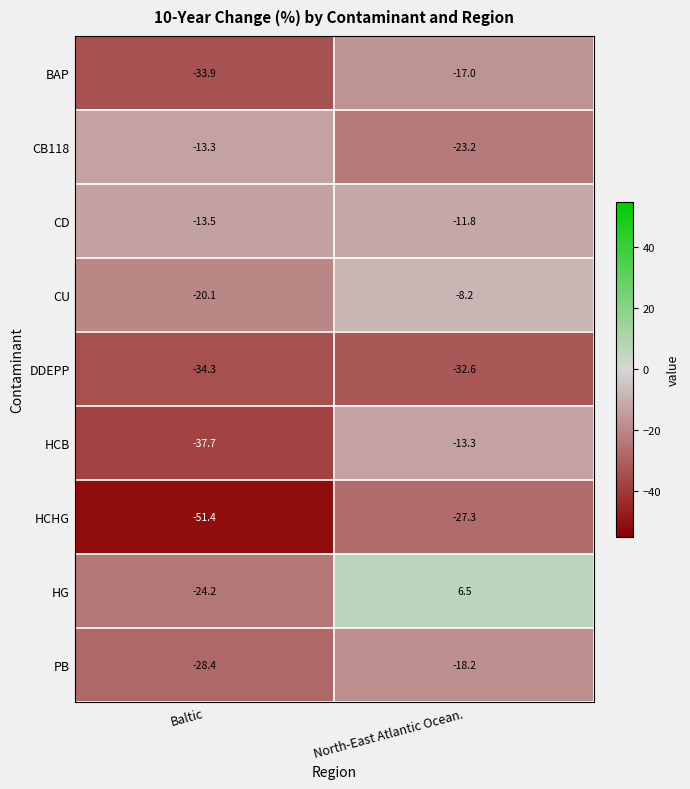

What is the total value across all series at North-East Atlantic Ocean.?

-145.1